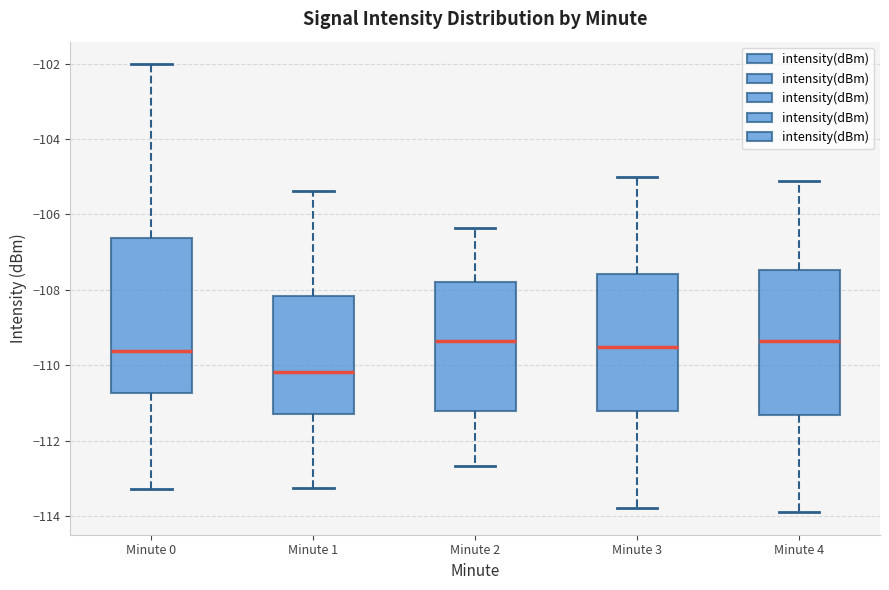

Which box has the lowest median line?

Minute 1